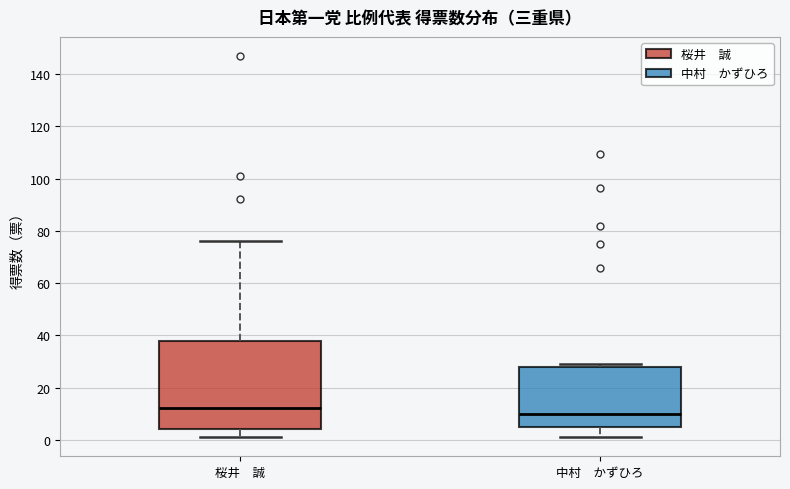

Which box has the highest median line?

桜井 誠